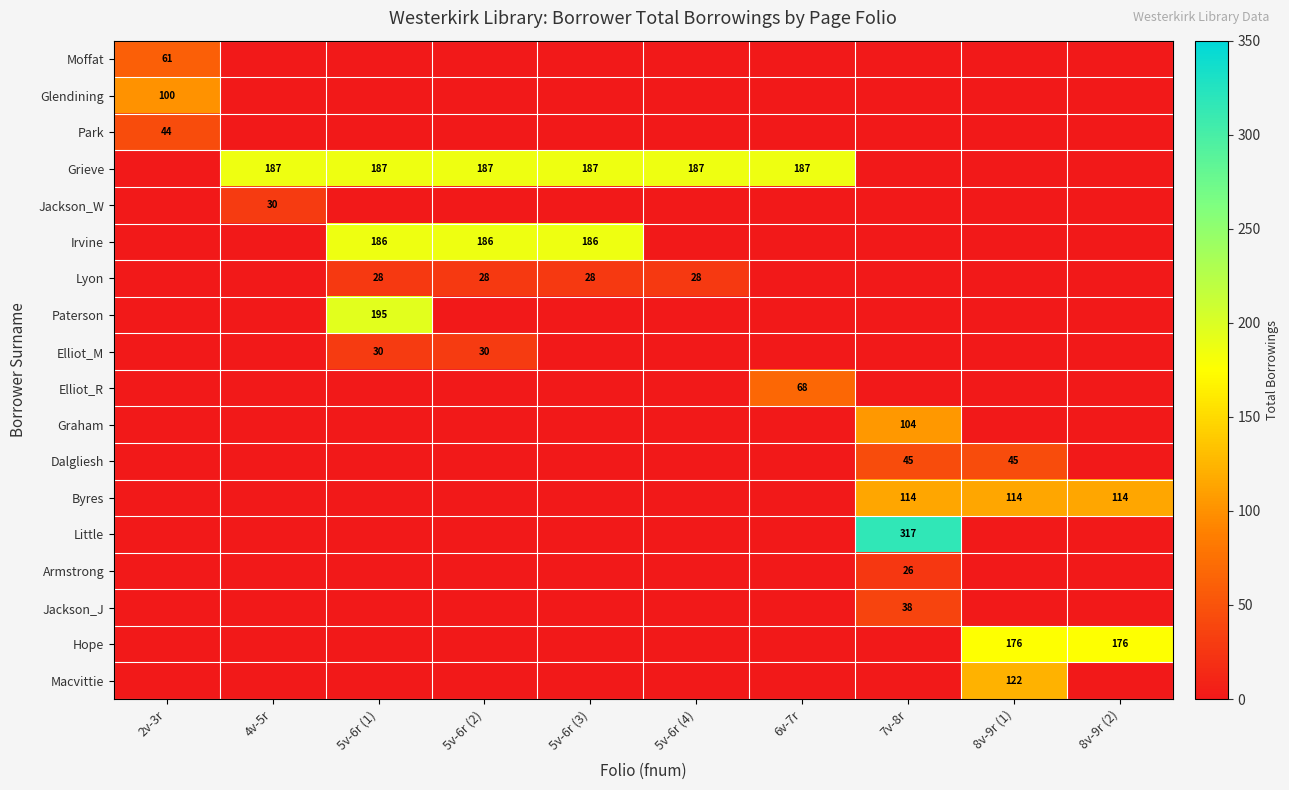

The value of Byres at 7v-8r is 184. True or false?

False